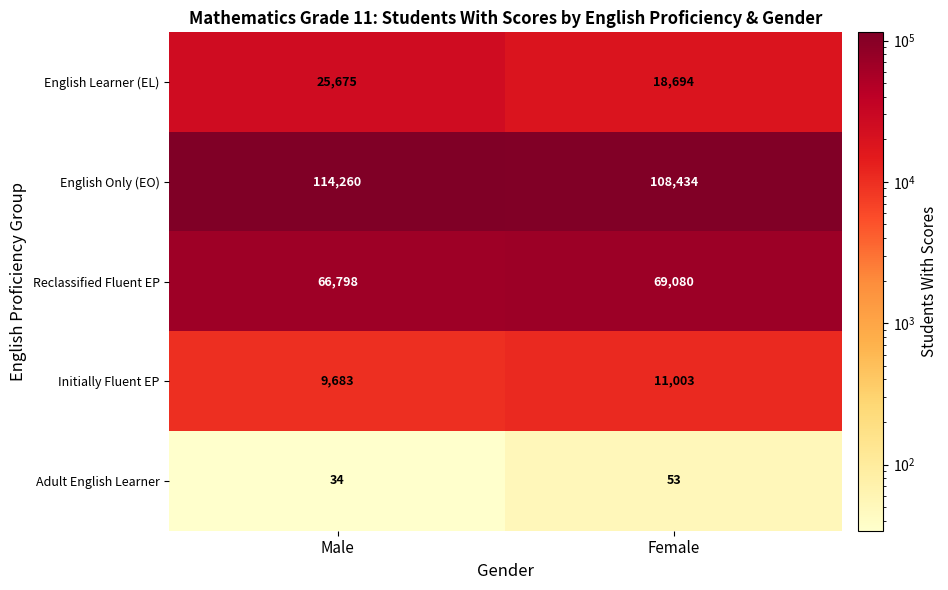

What is the greatest value displayed?

114260